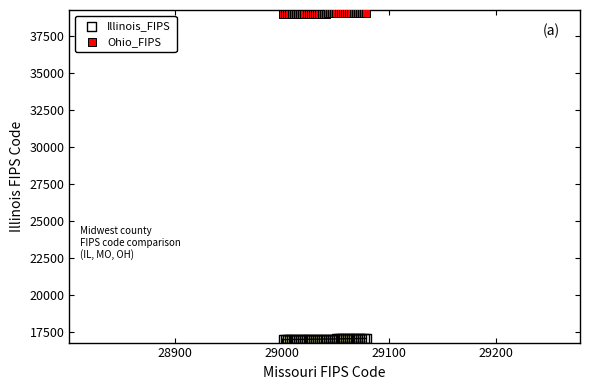

What are all the series names shown in the legend?

Illinois_FIPS, Ohio_FIPS